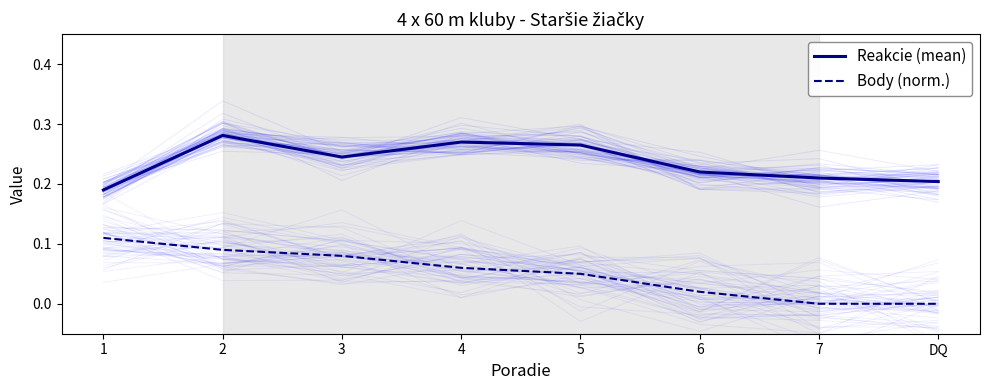

The Body (norm.) series shows 0.1 at DQ. True or false?

False